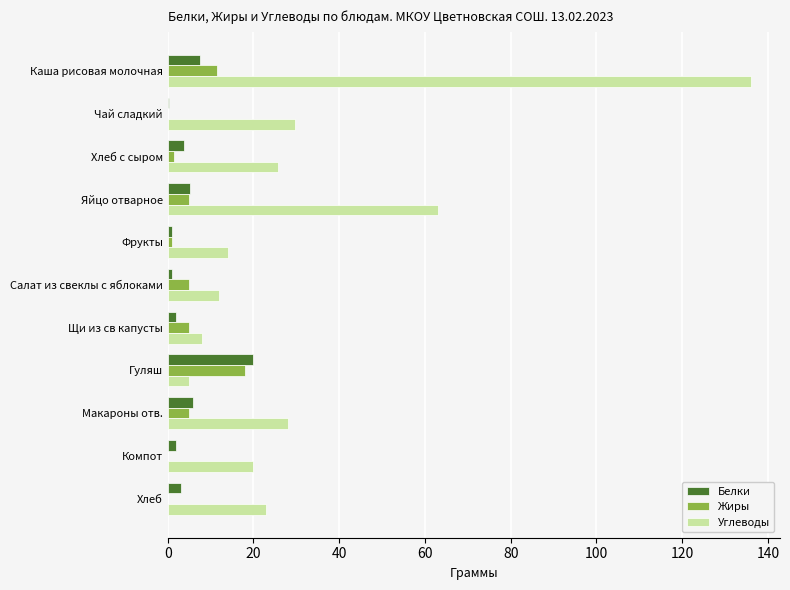

True or false: Жиры has a value of 0.0 at Хлеб.

True